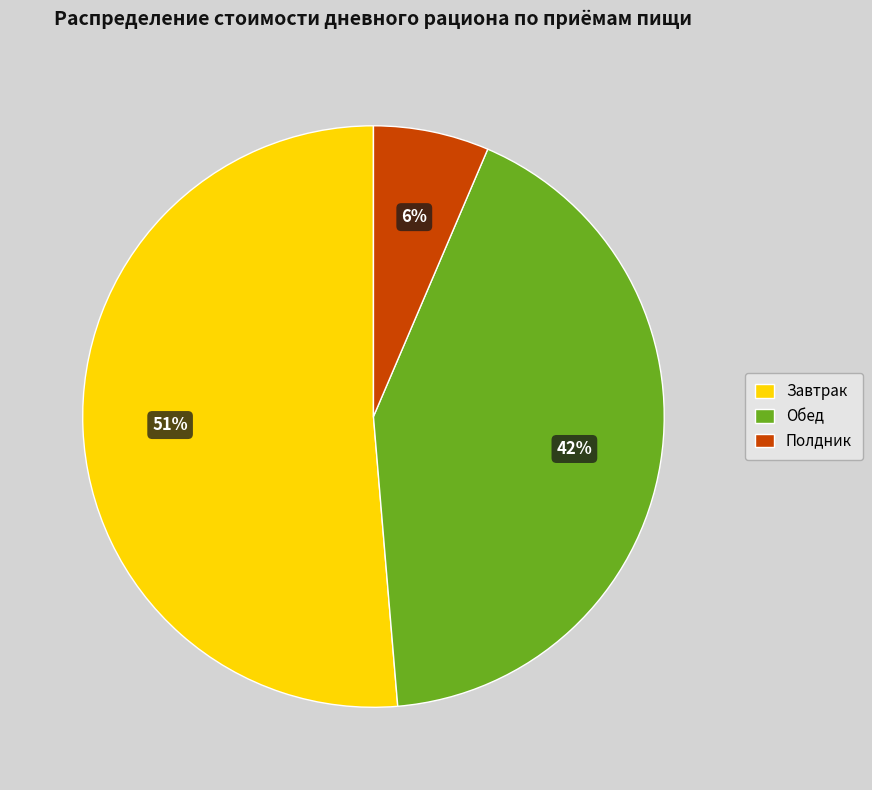

What is the largest slice in the pie chart?

Завтрак